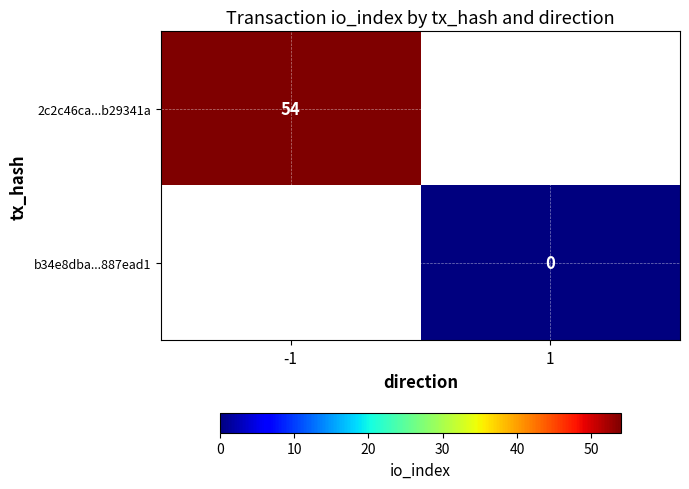

The value of 2c2c46ca...b29341a at -1 is 96. True or false?

False